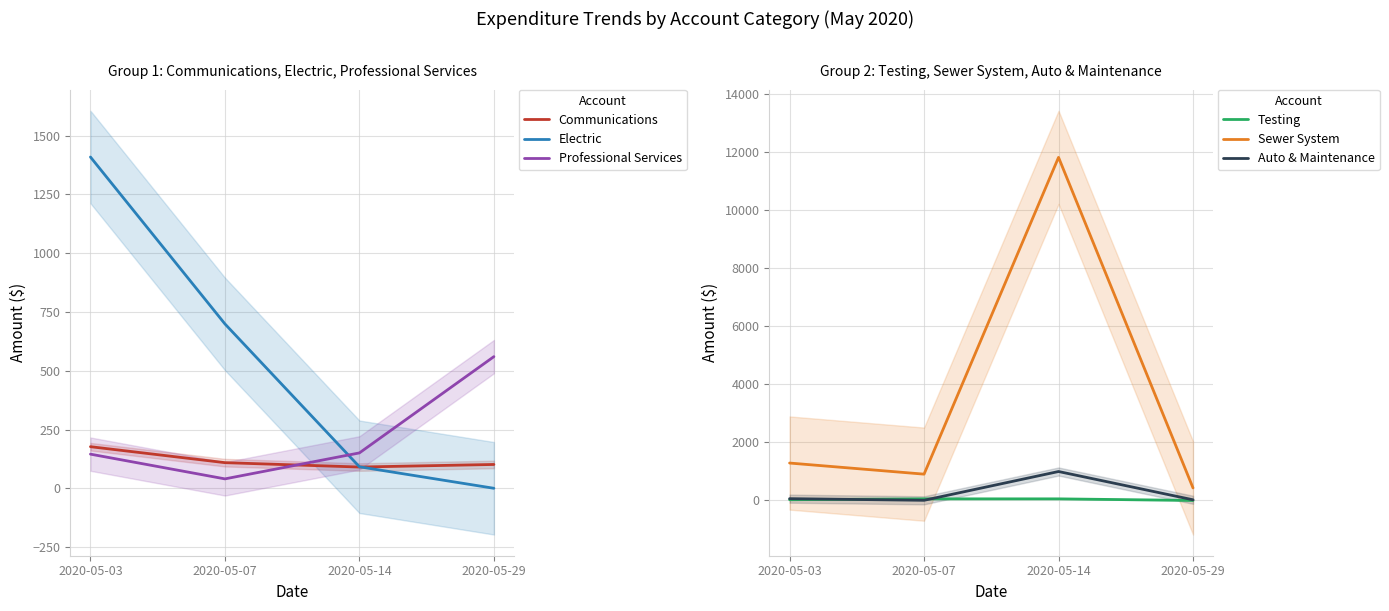

How many data points in Testing are above 54?

2